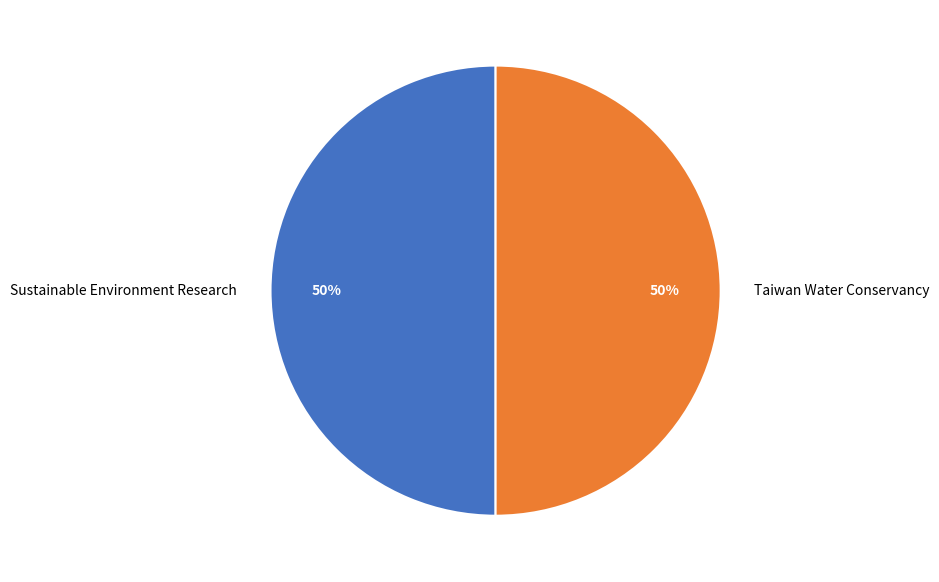

To the nearest percent, what is the average slice percentage?

50%